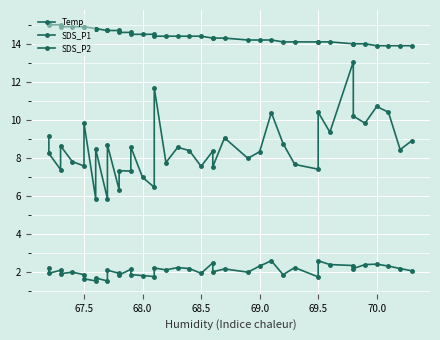

How many interior local peaks does the SDS_P1 series have?

14